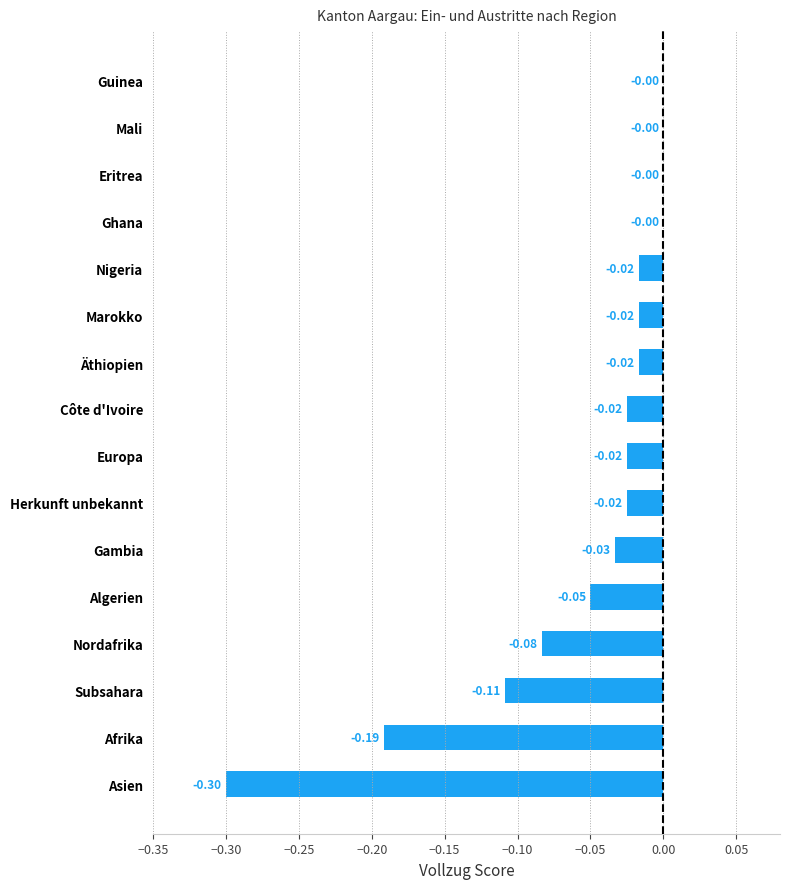

What is the change in value from Afrika to Mali?

+0.2